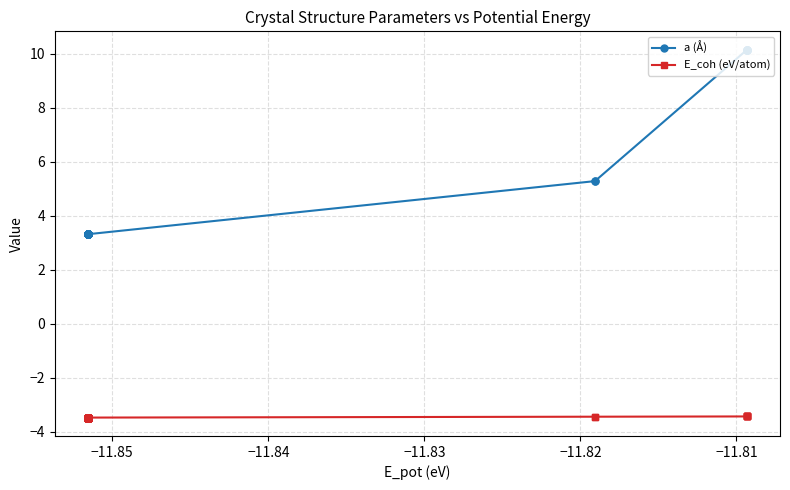

Does the chart display data point markers on the line(s)?

Yes